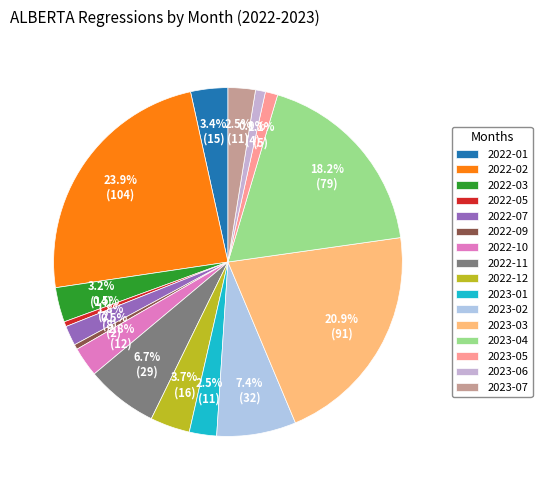

Does 2023-04 represent more than half of the total?

No